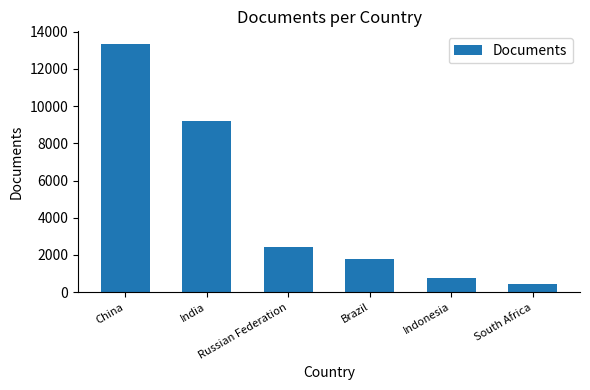

Reading right to left, transcribe all the data shown in this chart.

414	768	1787	2446	9218	13355